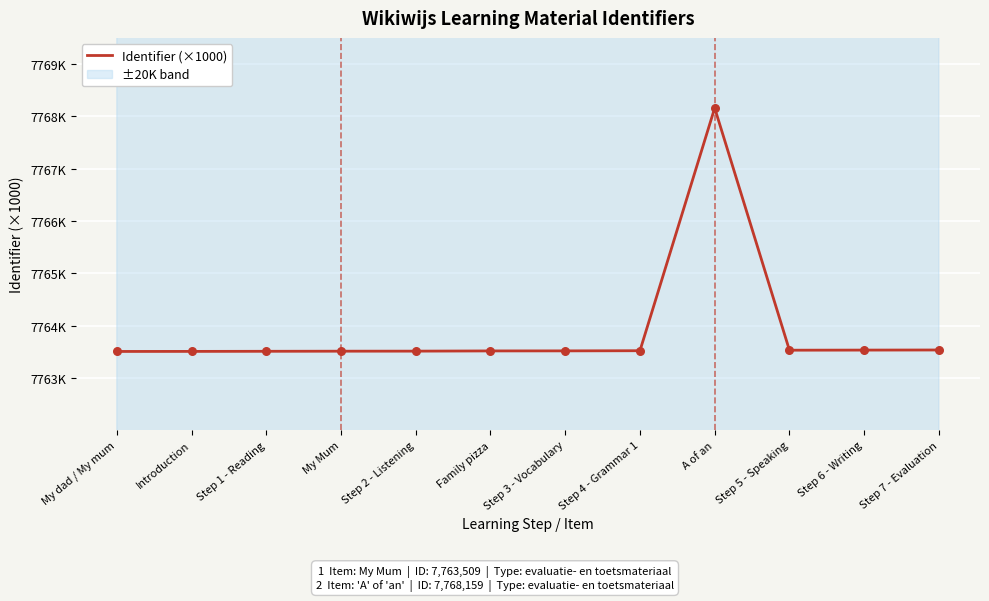

What is the change in value from My dad / My mum to A of an?

+4.7